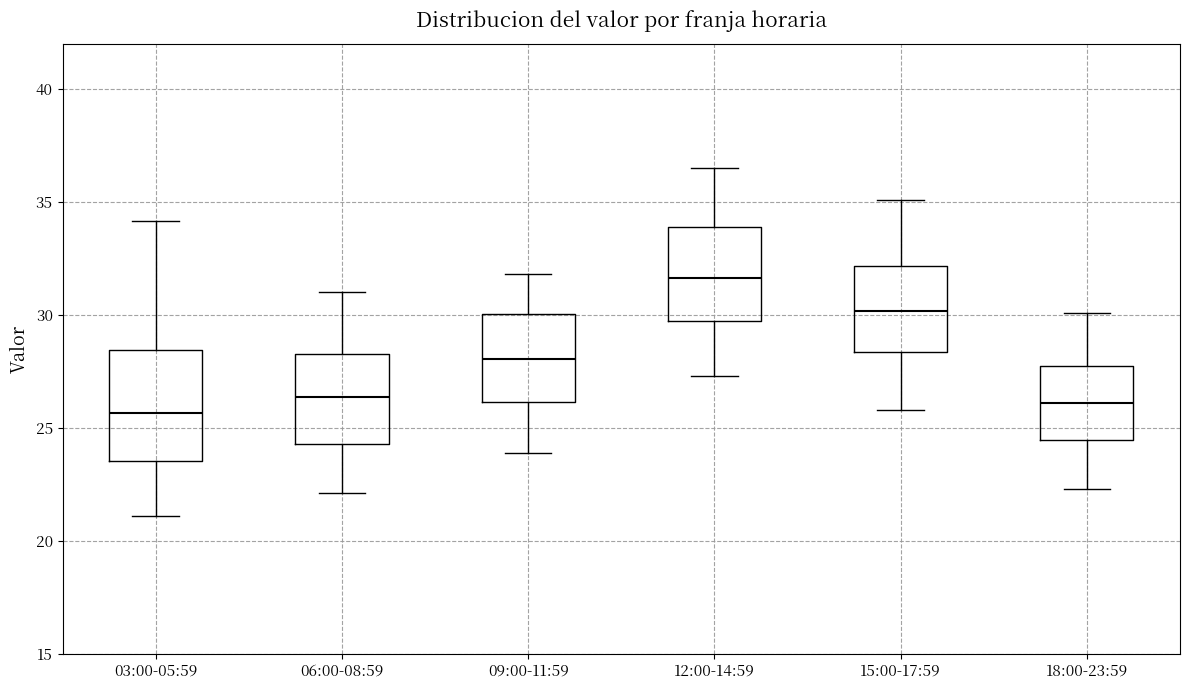

Which box is the tallest, from its lower edge to its upper edge?

03:00-05:59